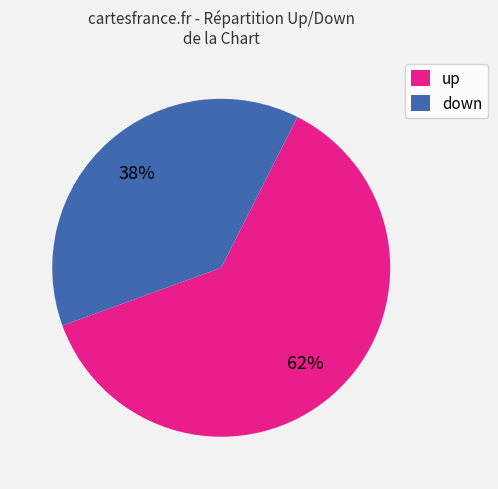

To the nearest percent, what percentage of the pie is up?

62%